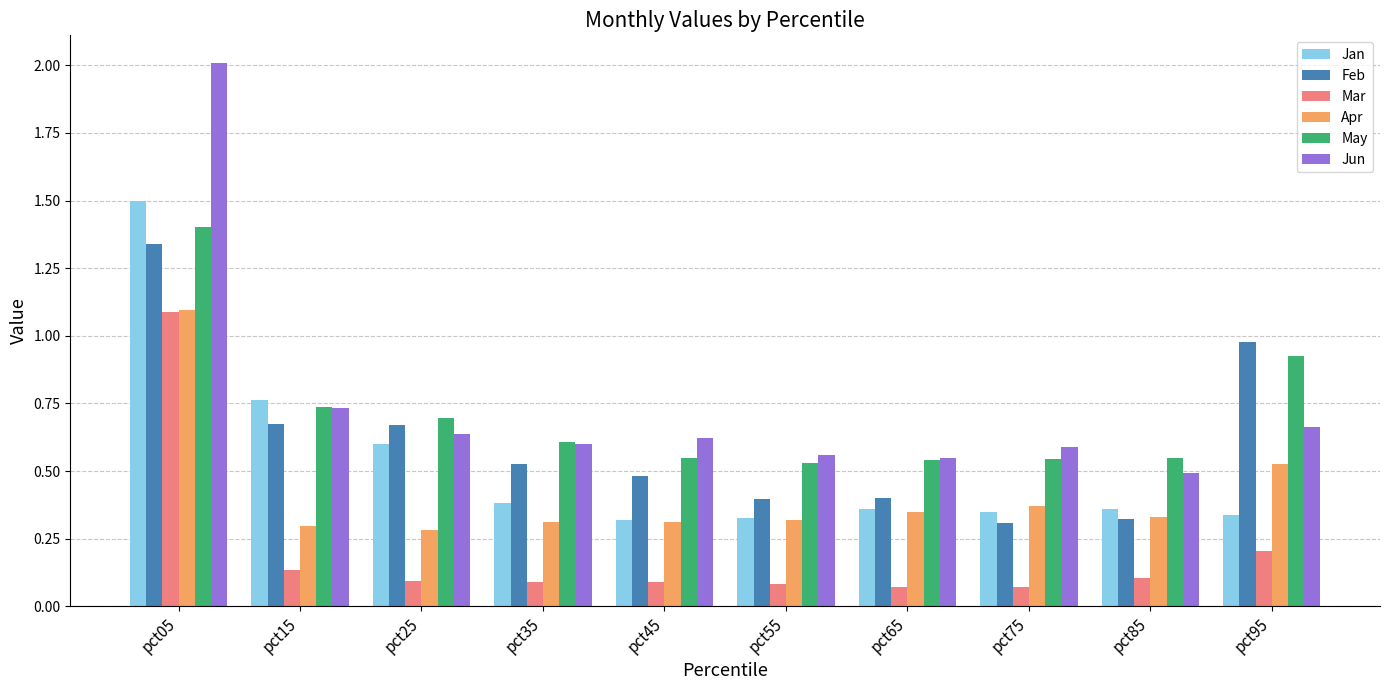

What is the sum of all Apr values?

4.2